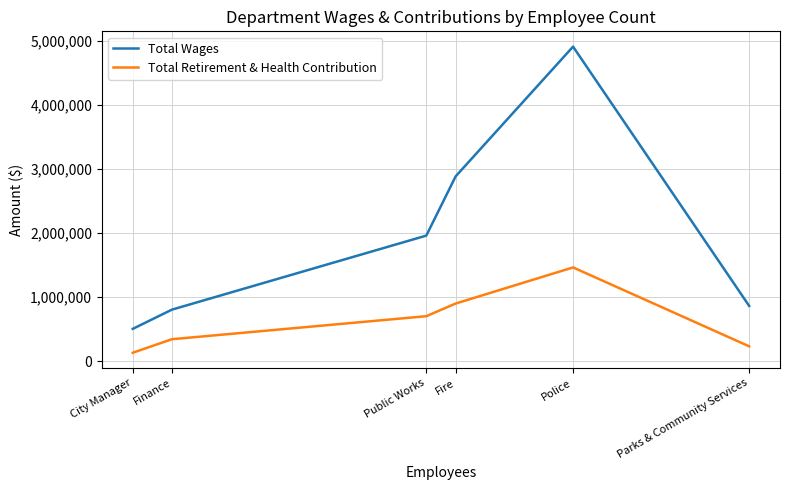

Rank the series by their maximum value, from lowest to highest.

Total Retirement & Health Contribution, Total Wages